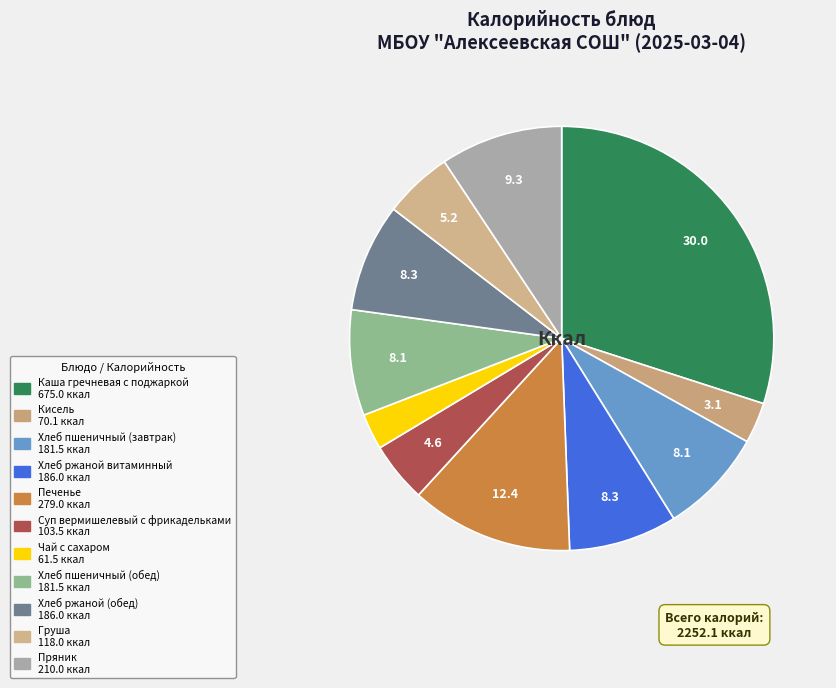

What is the change in value from Хлеб пшеничный (обед) to Груша?

-63.5